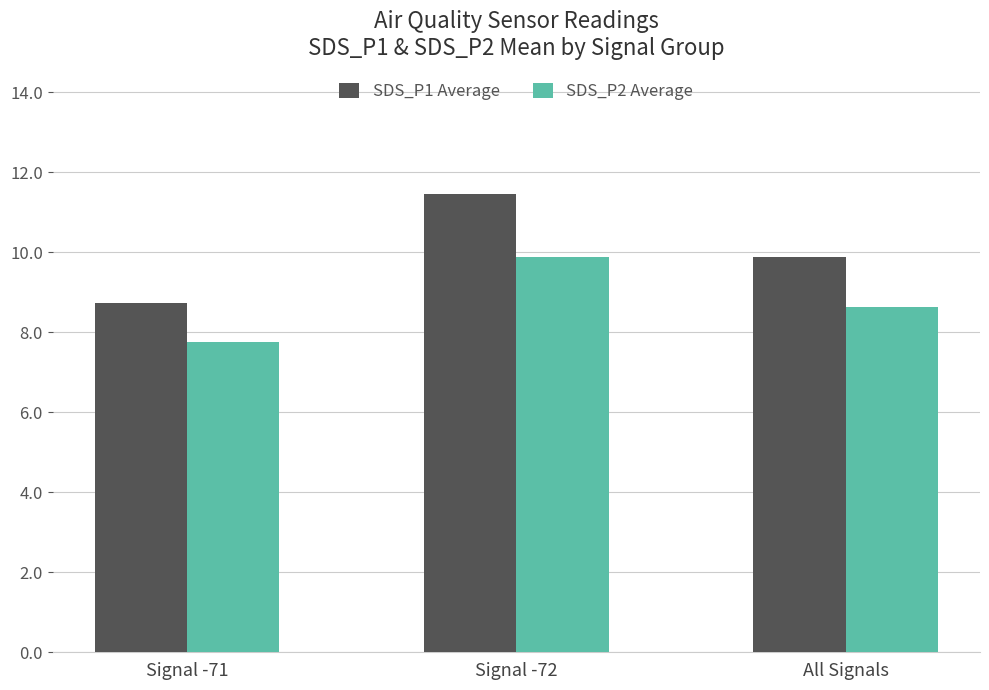

At which category is the sum across all series the highest?

Signal -72